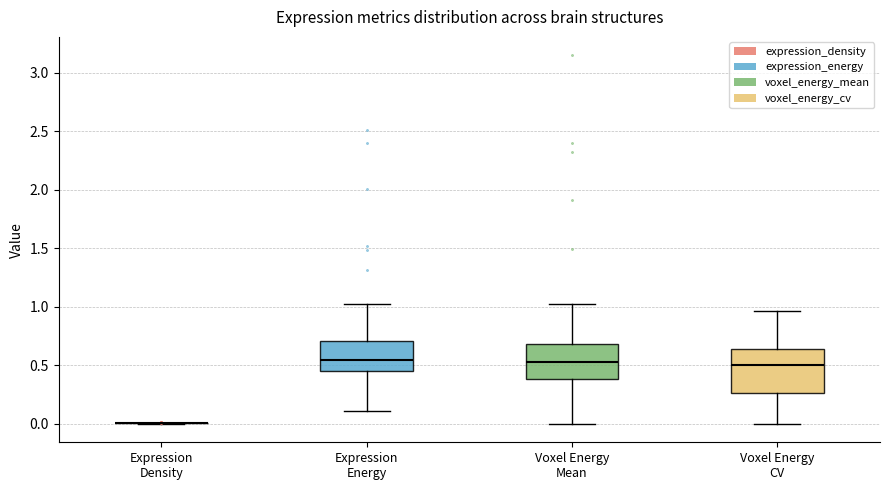

Where does the lower whisker of the box for Voxel Energy CV end on the y-axis? The values are not printed on the chart, so give them approximately, as read against the axis.

0.00